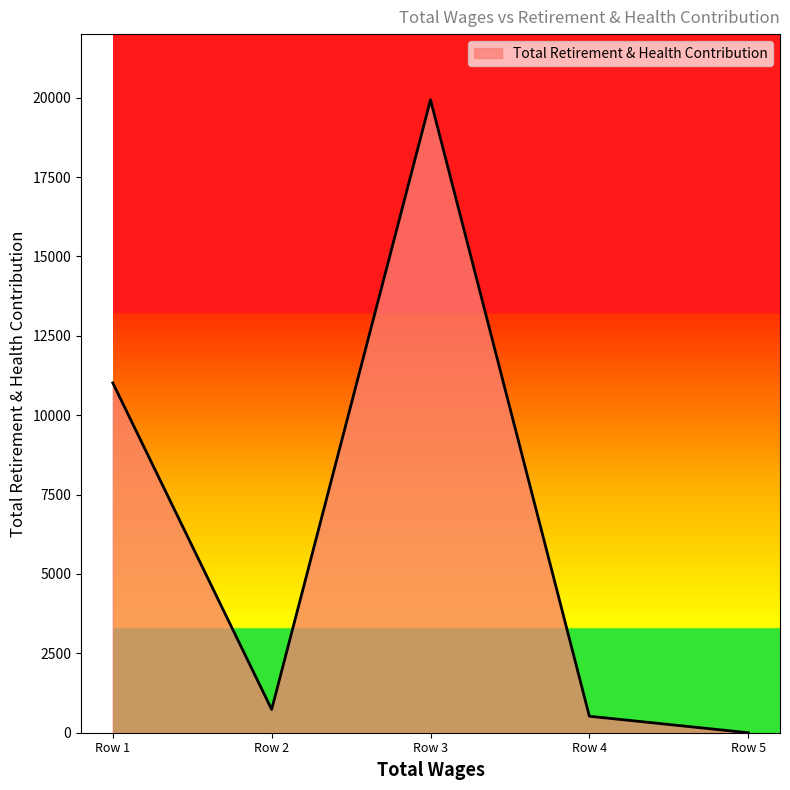

What is the average value?

6440